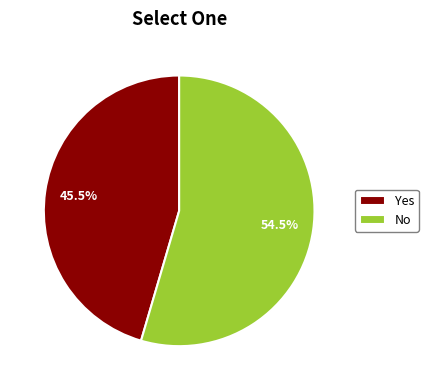

Which category accounts for the majority?

No